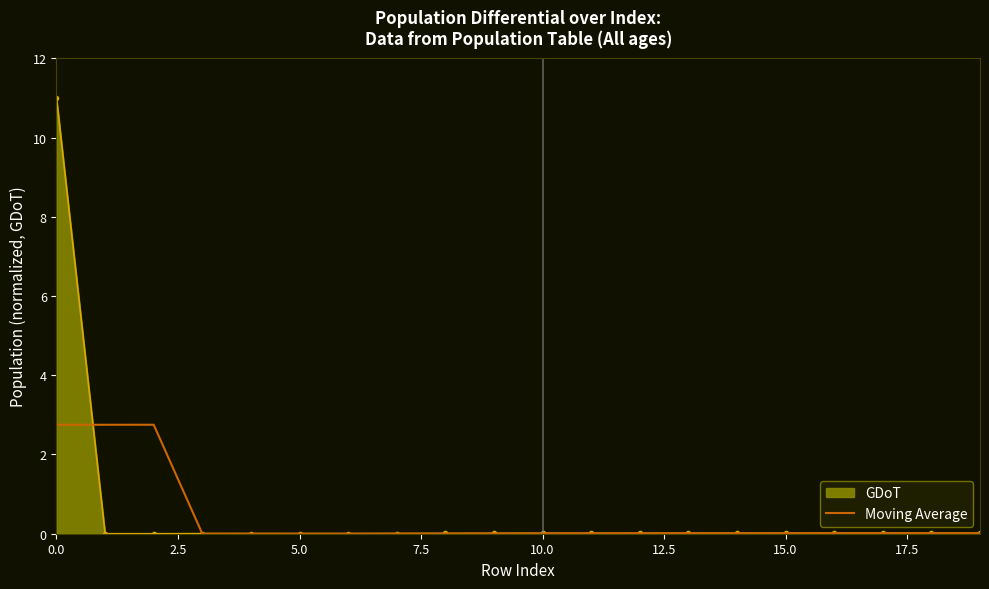

List the series in order of their peak value, lowest first.

Moving Average, GDoT